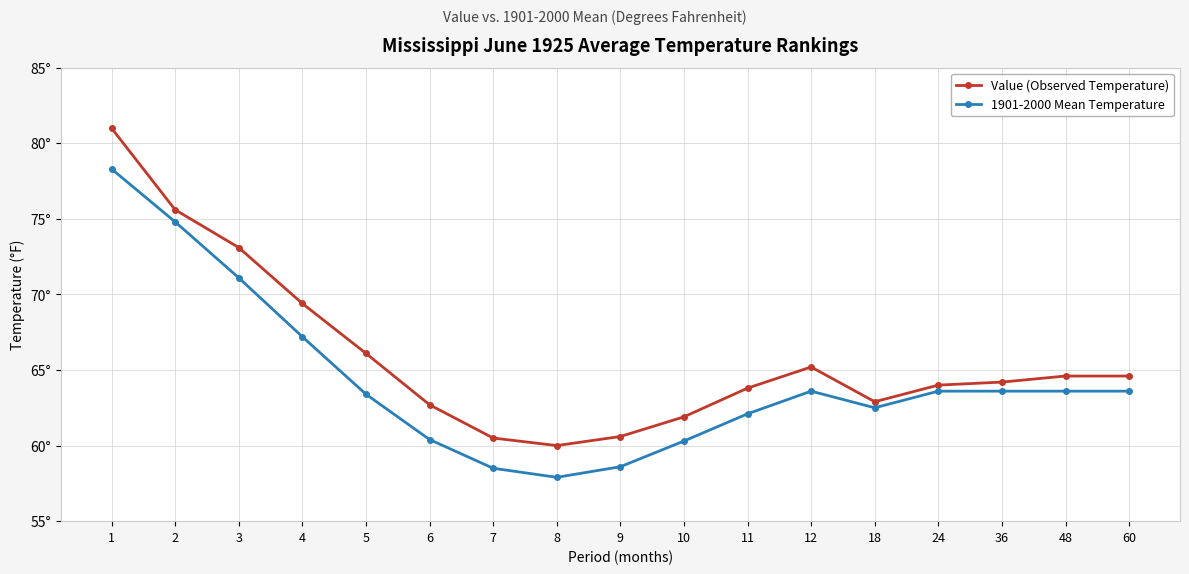

What are all the series names shown in the legend?

Value (Observed Temperature), 1901-2000 Mean Temperature